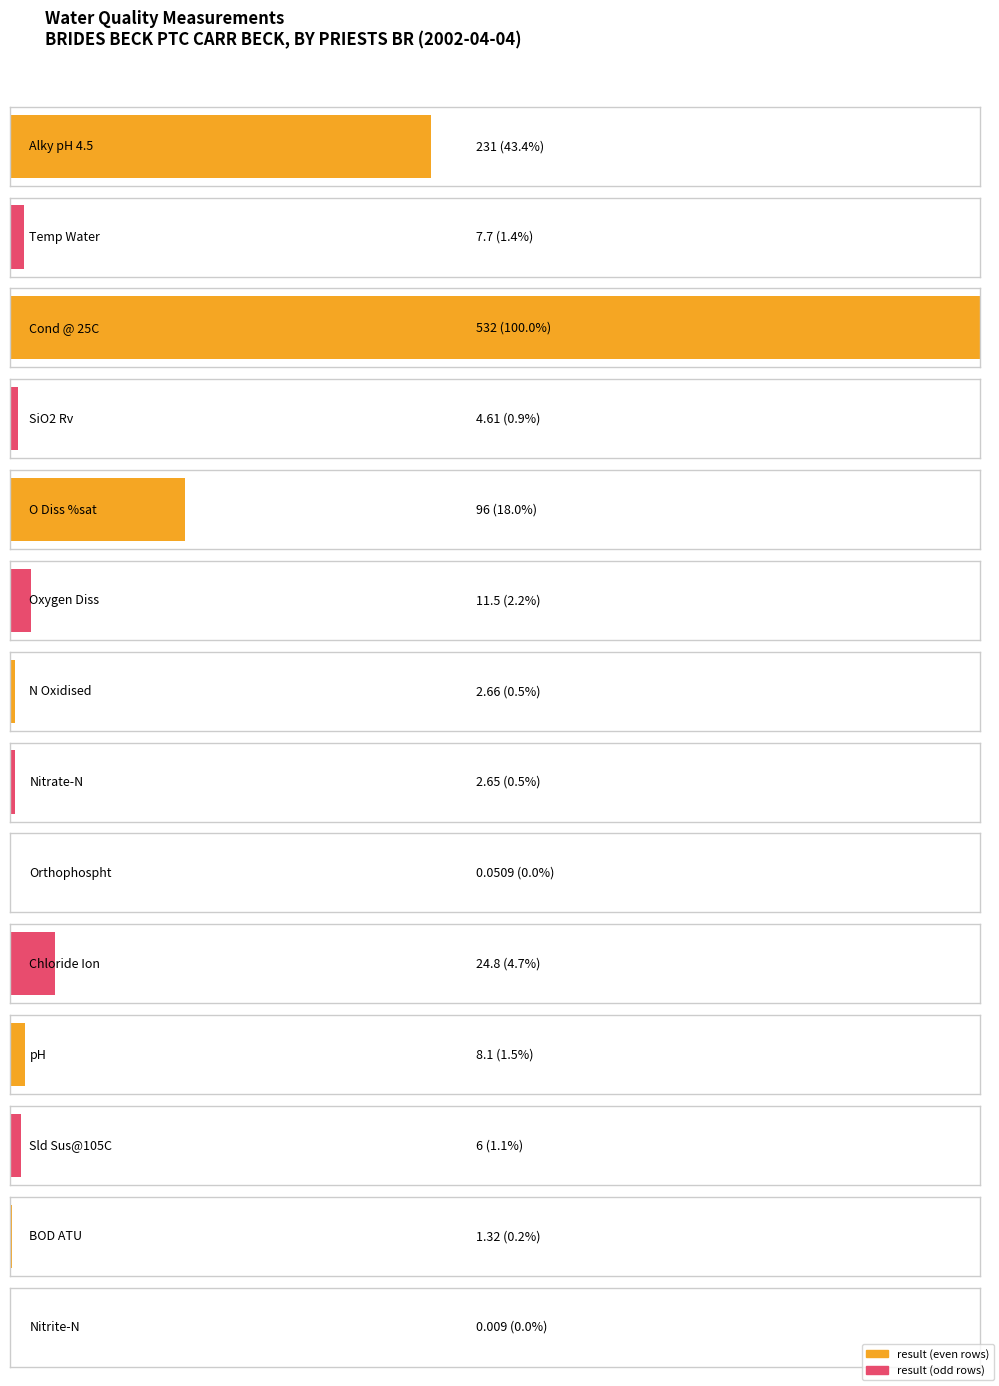

Is it true that the value at BOD ATU is 1.3?

True